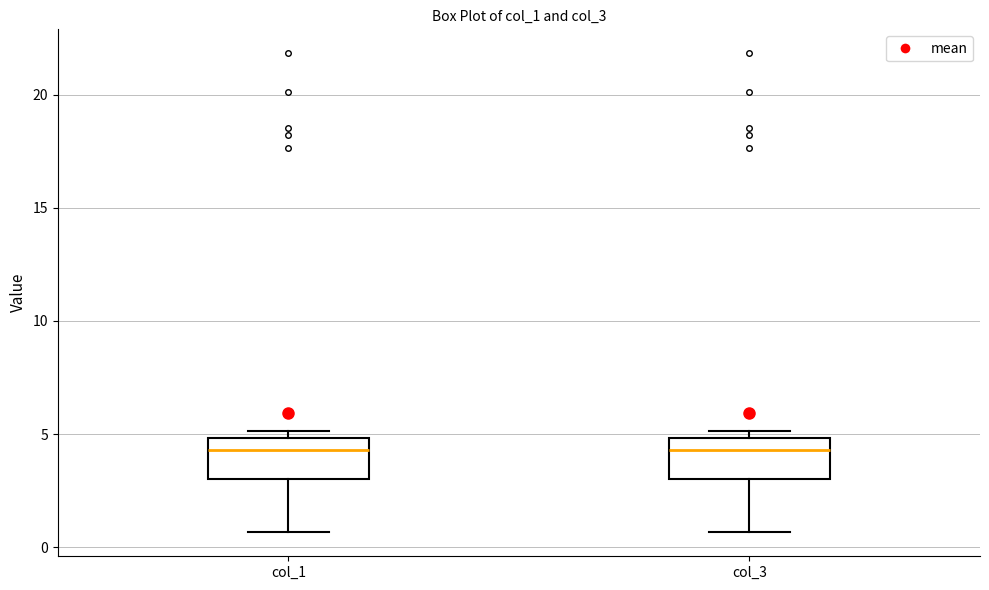

Reading left to right, read every box against the y-axis: the position of its median line, the range the box covers, and the ends of its whiskers. The values are not printed on the chart, so give them approximately, as read against the axis.

col_1: median 4.5, box 3.0 to 5.0, whiskers 0.5 to 5.0 (just above the box's upper edge)
col_3: median 4.5, box 3.0 to 5.0, whiskers 0.5 to 5.0 (just above the box's upper edge)